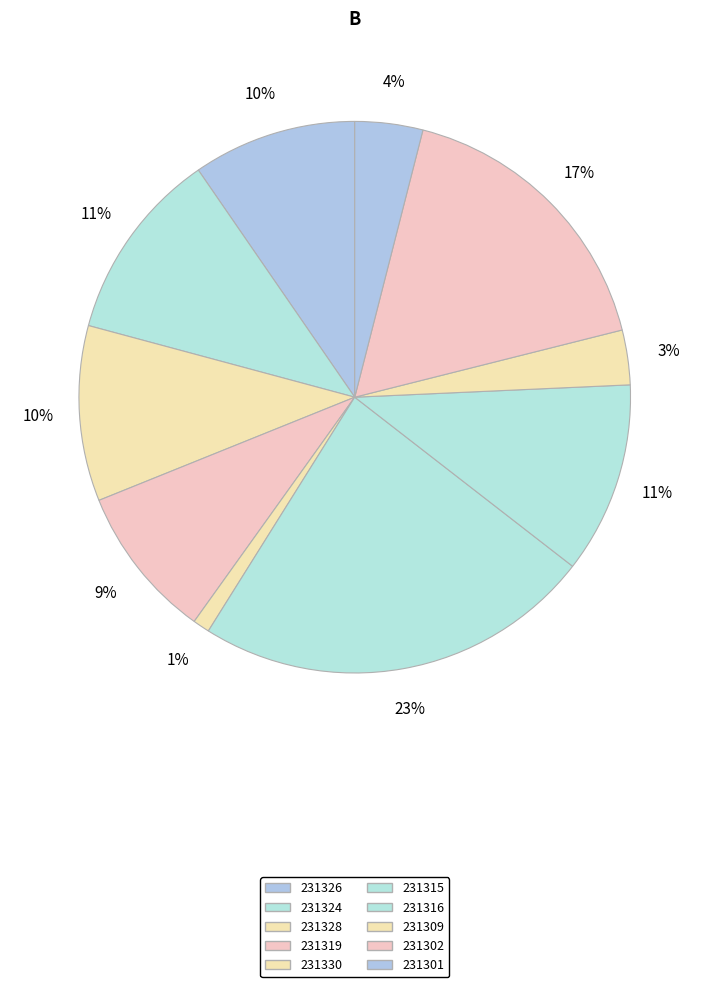

To the nearest percent, what percentage of the pie is 231324?

11%